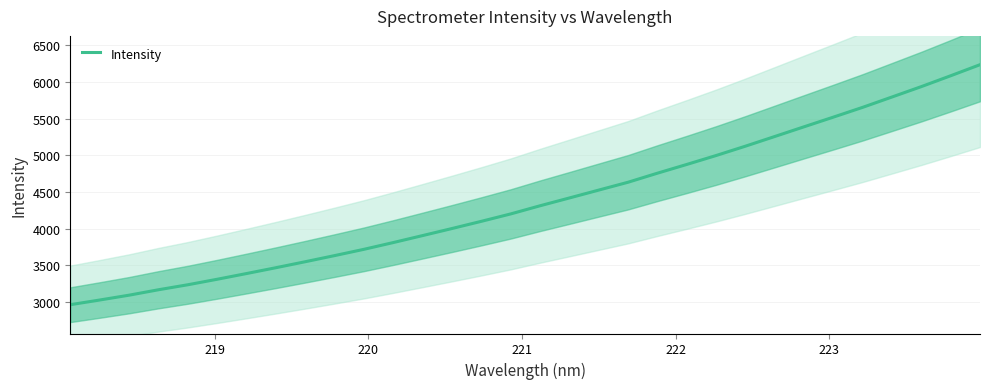

What is the maximum value for Intensity?

6234.7